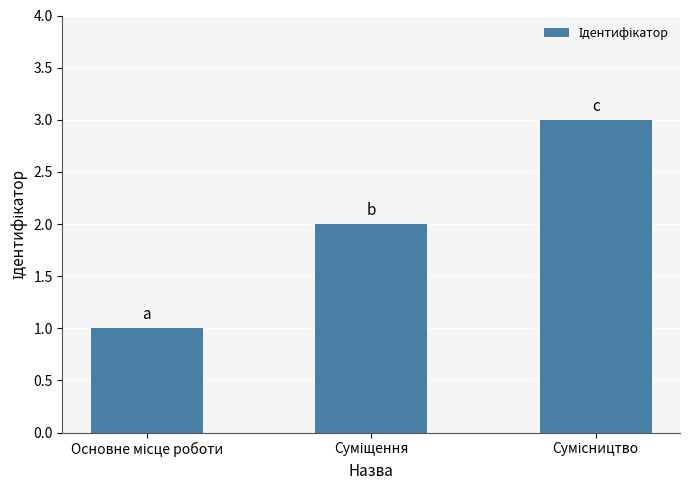

What is the difference between the maximum and minimum values?

2